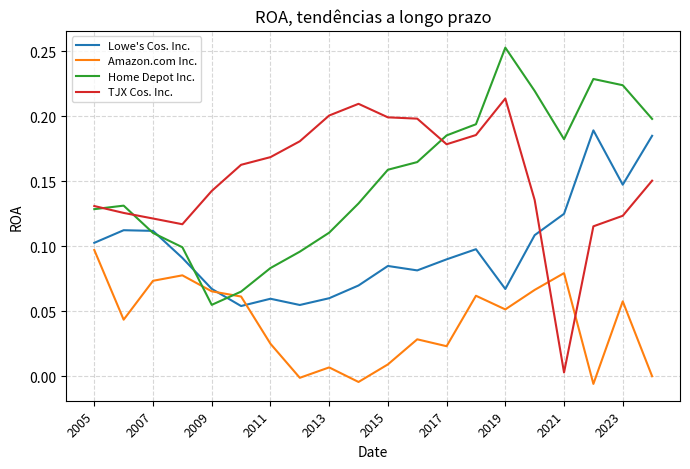

In Amazon.com Inc., how many points are higher than both neighbors (excluding endpoints)?

6